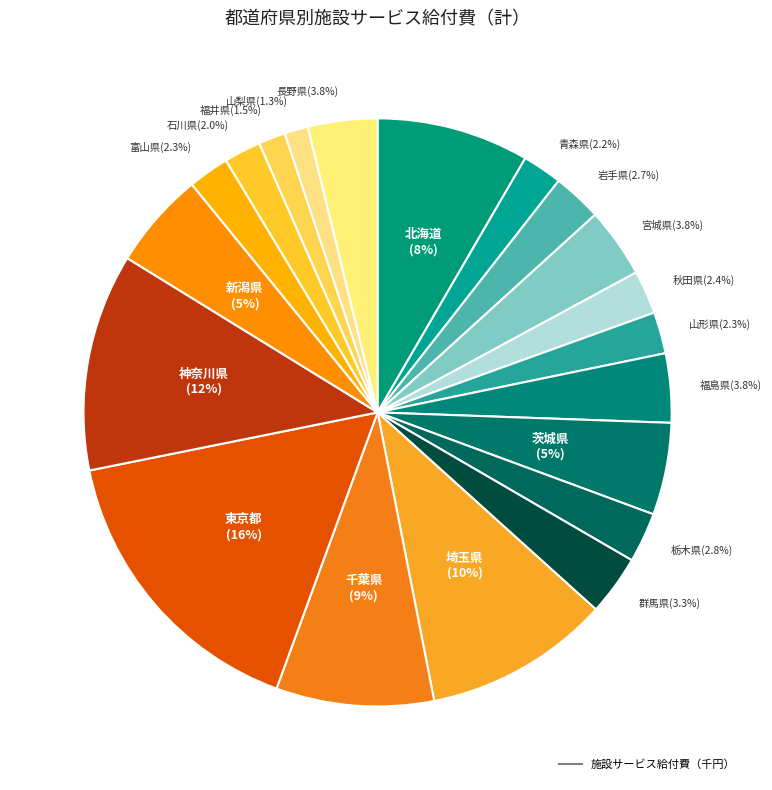

Which category has the smallest portion of the pie?

山梨県